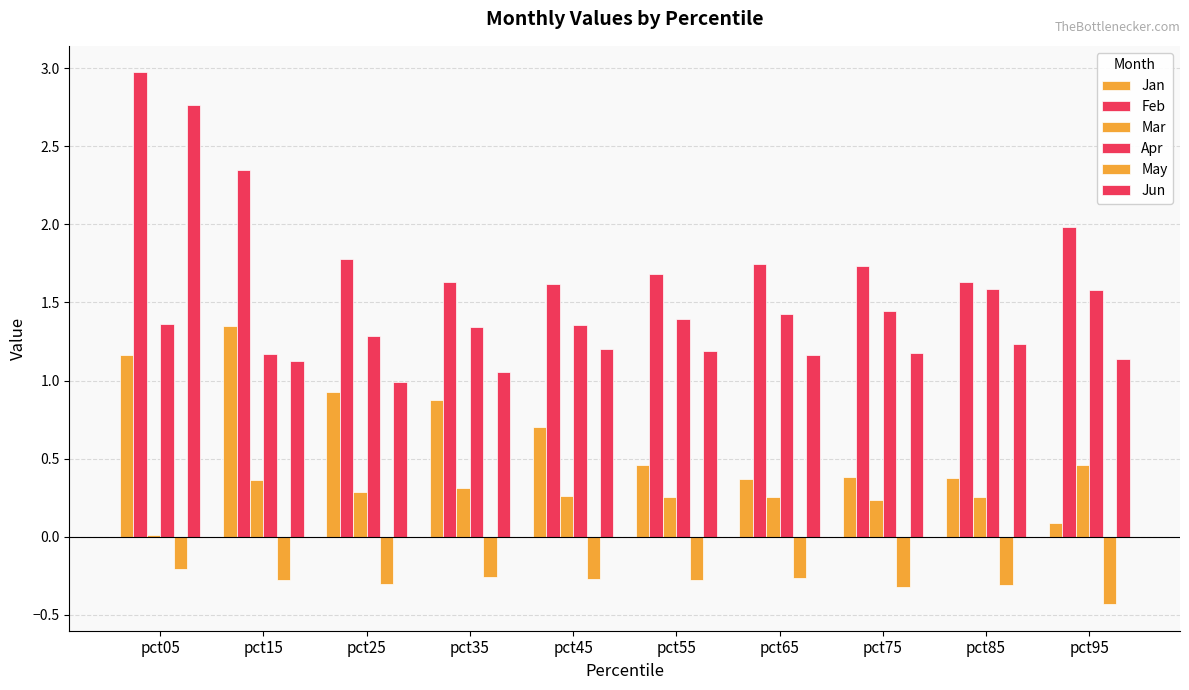

True or false: Jan has a value of 0.5 at pct15.

False